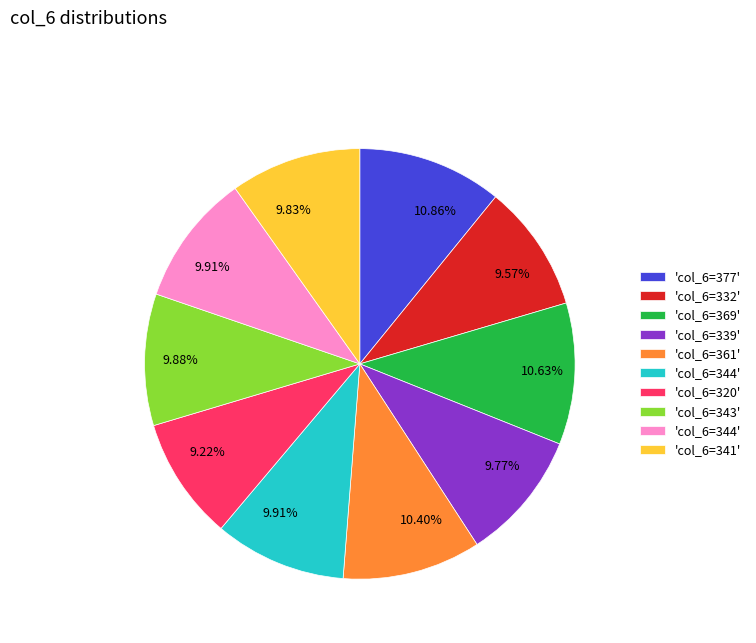

How many slices are in this pie chart?

10